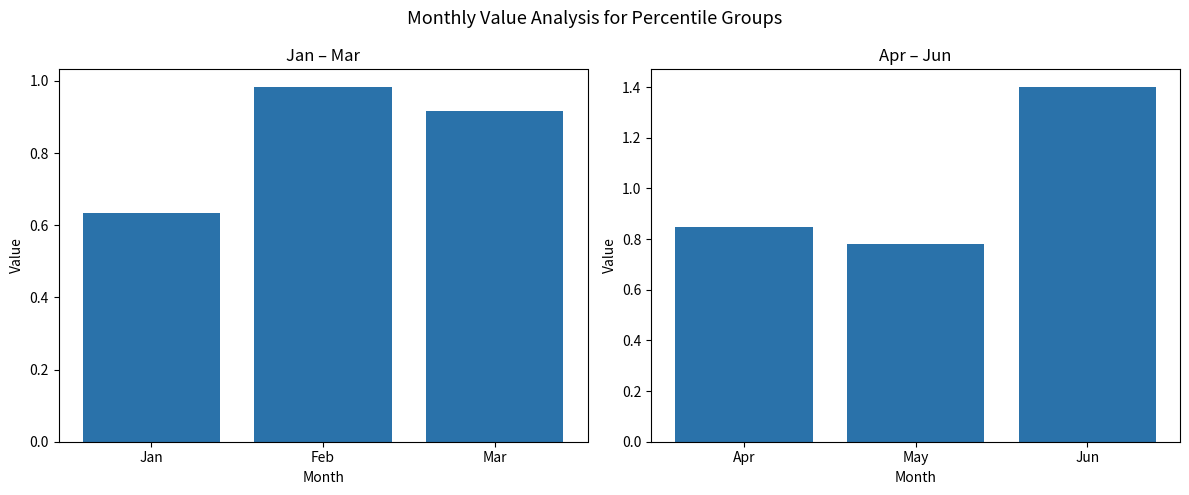

What are all the series names shown in the legend?

Jan-Mar, Apr-Jun